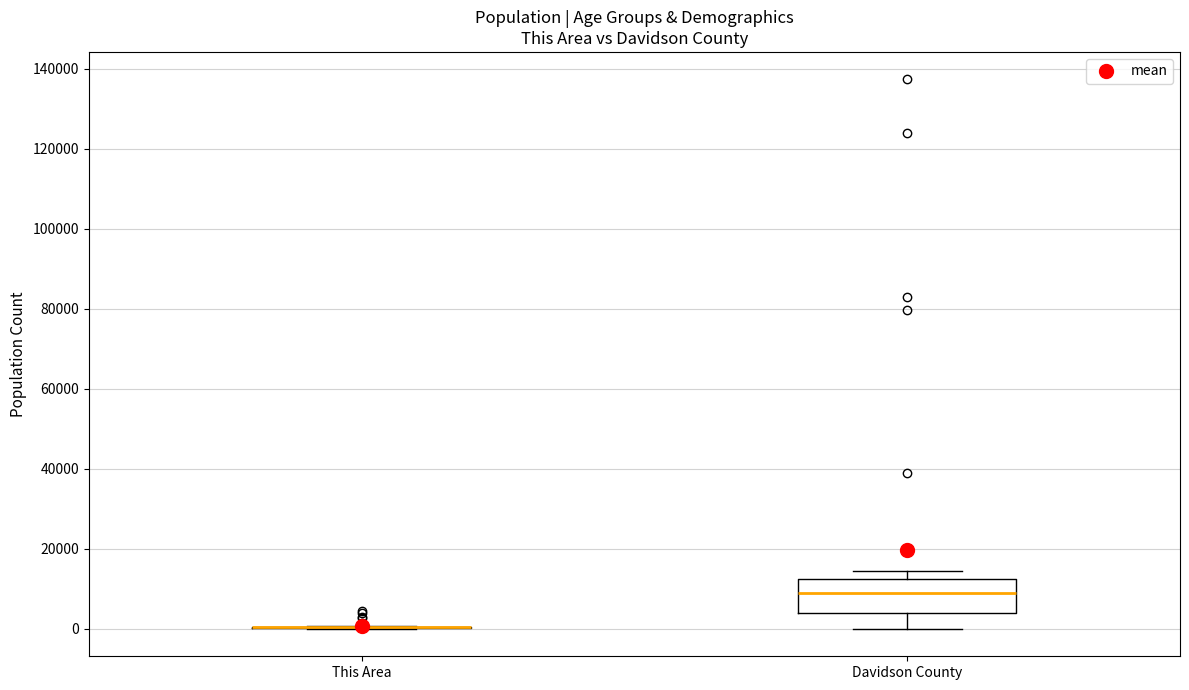

Reading left to right, transcribe this box plot: for each box, give where its median line is, the range the box spans, and where its two whiskers end, as read against the y-axis. The values are not printed on the chart, so give them approximately, as read against the axis.

This Area: box collapsed to a line at 0, whiskers 0 to 0
Davidson County: median 8000, box 4000 to 12000, whiskers 0 to 14000